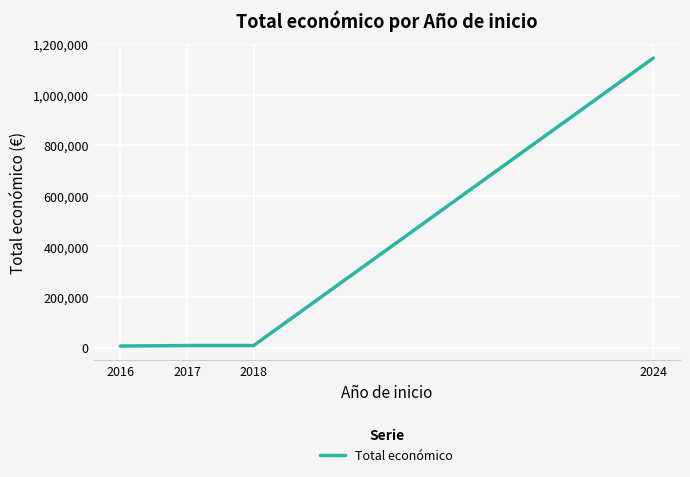

What is the difference between the maximum and minimum values?

1139284